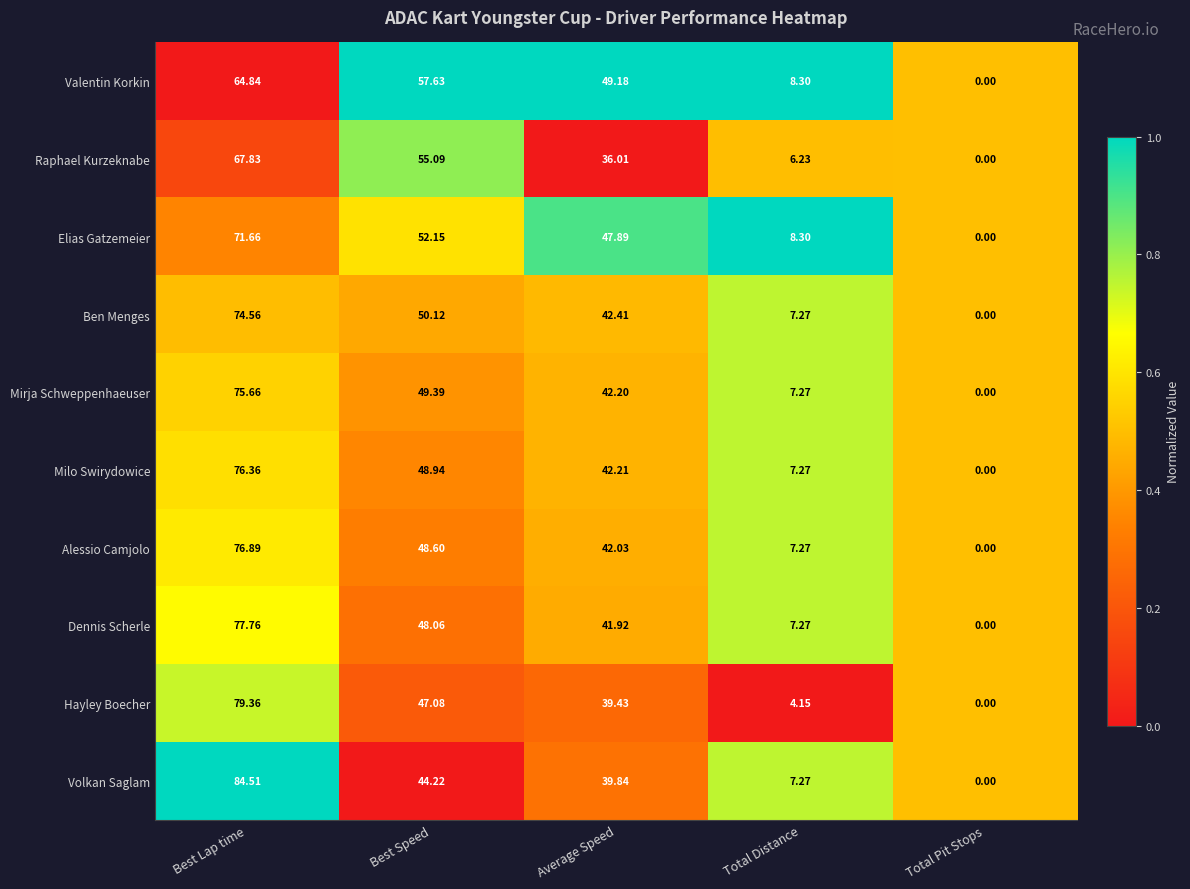

How many series are shown in this chart?

10